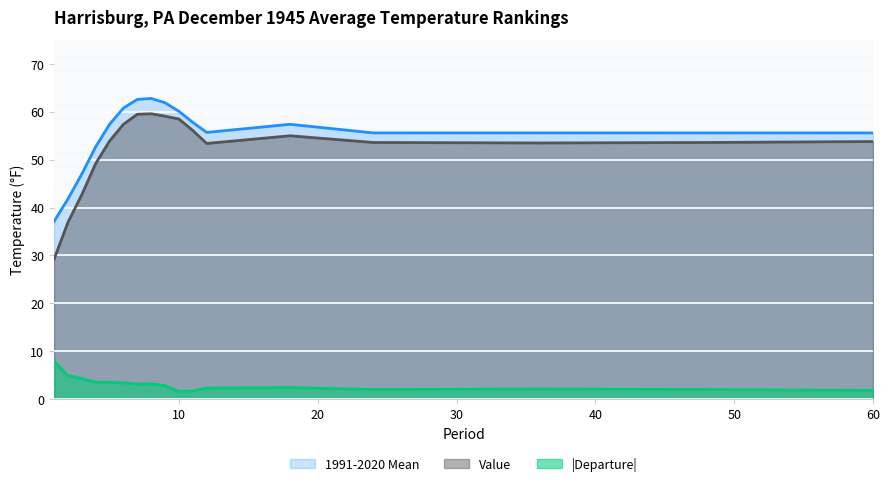

What is the value of the 1991-2020 Mean point at the 13th from the left?

57.4